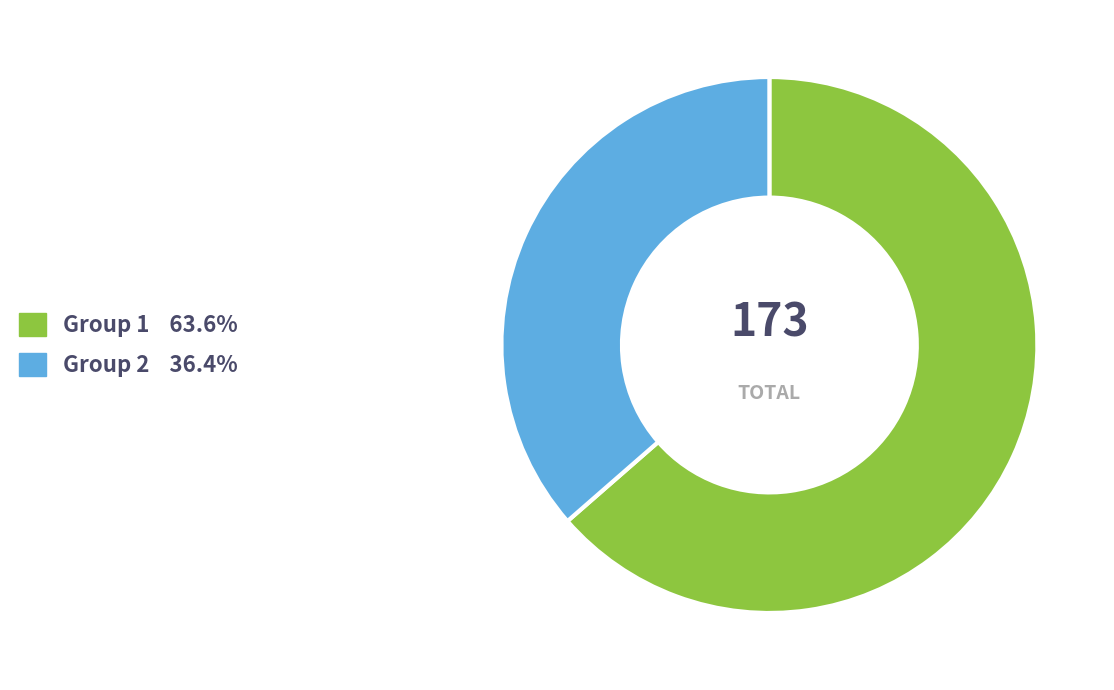

Between Group 1 and Group 2, which is larger?

Group 1